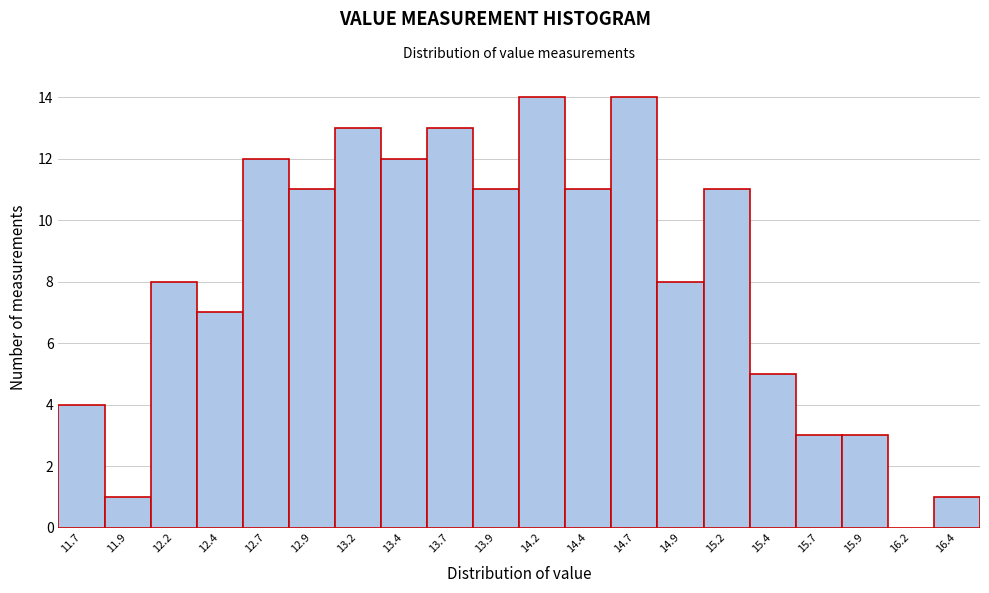

Reading left to right, list all the values displayed in this chart.

11.7=4	11.9=1	12.2=8	12.4=7	12.7=12	12.9=11	13.2=13	13.4=12	13.7=13	13.9=11	14.2=14	14.4=11	14.7=14	14.9=8	15.2=11	15.4=5	15.7=3	15.9=3	16.2=0	16.4=1